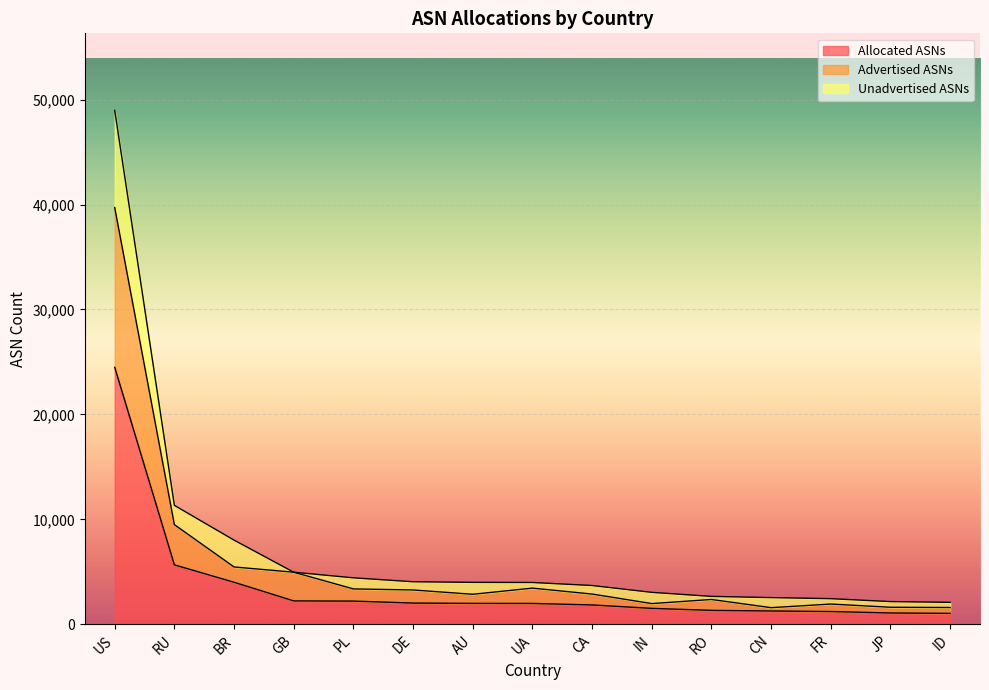

Is it true that Allocated ASNs equals 4013 at BR?

True